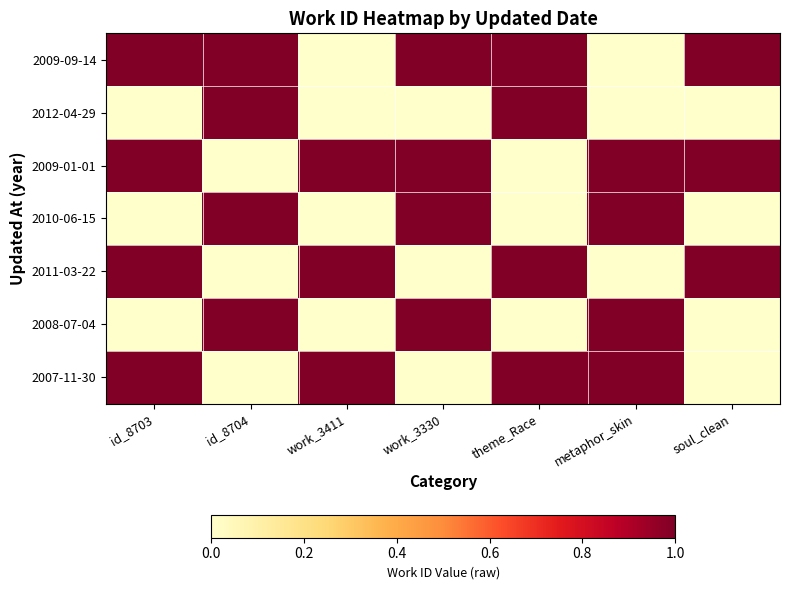

Count the number of categories in the chart.

7